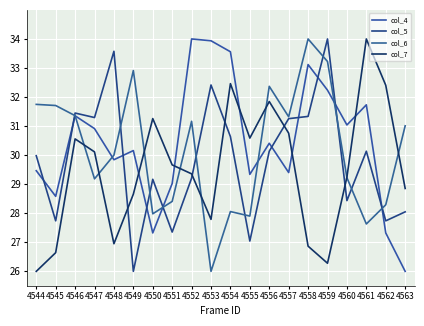

The col_5 series shows 13.8 at 4545. True or false?

False